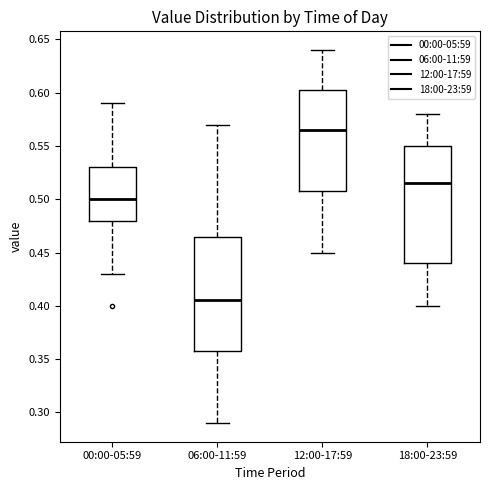

Reading left to right, transcribe this box plot: for each box, give where its median line is, the range the box spans, and where its two whiskers end, as read against the y-axis. The values are not printed on the chart, so give them approximately, as read against the axis.

00:00-05:59: median 0.500, box 0.480 to 0.530, whiskers 0.430 to 0.590
06:00-11:59: median 0.405, box 0.360 to 0.465, whiskers 0.290 to 0.570
12:00-17:59: median 0.565, box 0.510 to 0.605, whiskers 0.450 to 0.640
18:00-23:59: median 0.515, box 0.440 to 0.550, whiskers 0.400 to 0.580